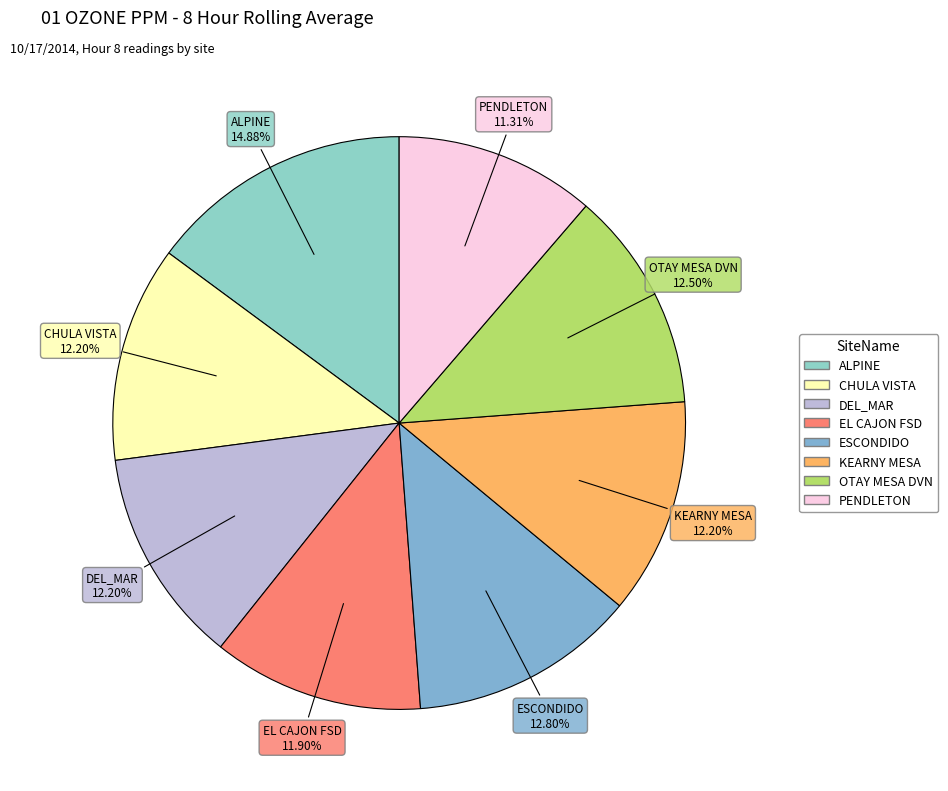

Between OTAY MESA DVN and ALPINE, which is larger?

ALPINE